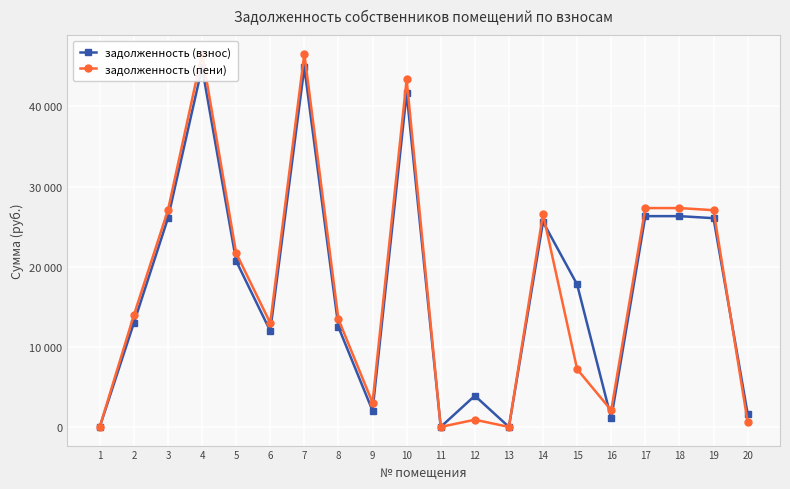

Is it true that задолженность (взнос) equals 26054.9 at 19?

True